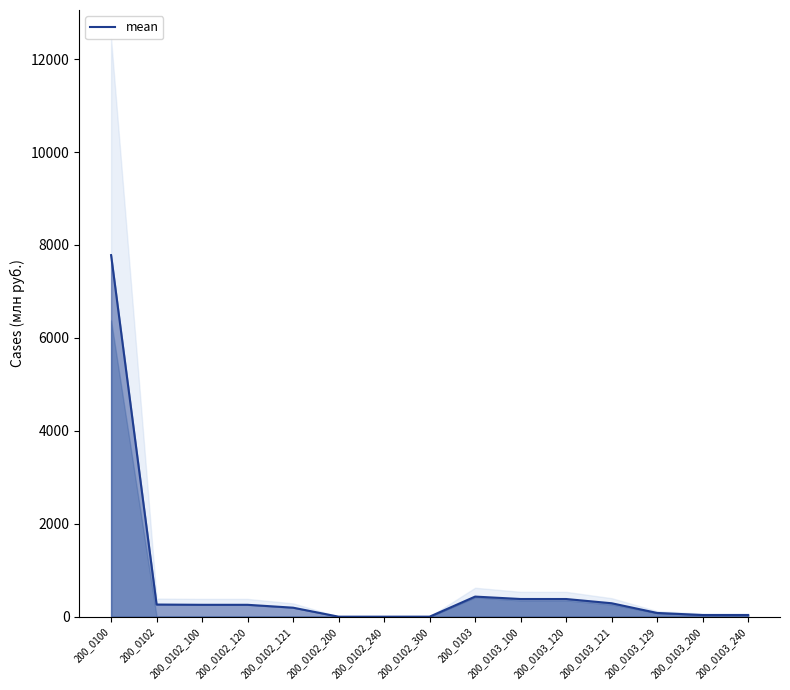

What is the label of the 2nd point from the right?

200_0103_200